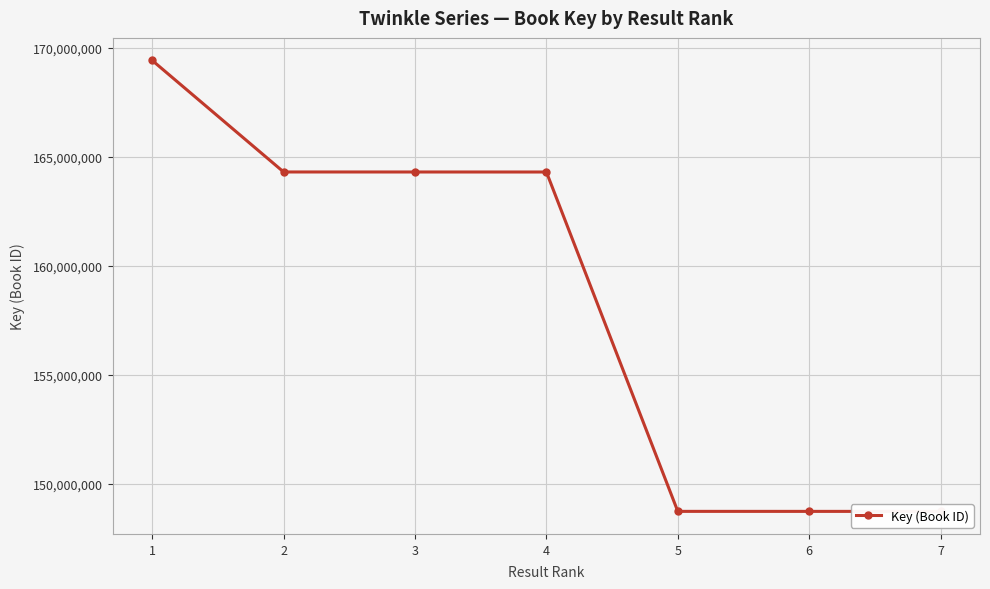

Does the chart display data point markers on the line(s)?

Yes